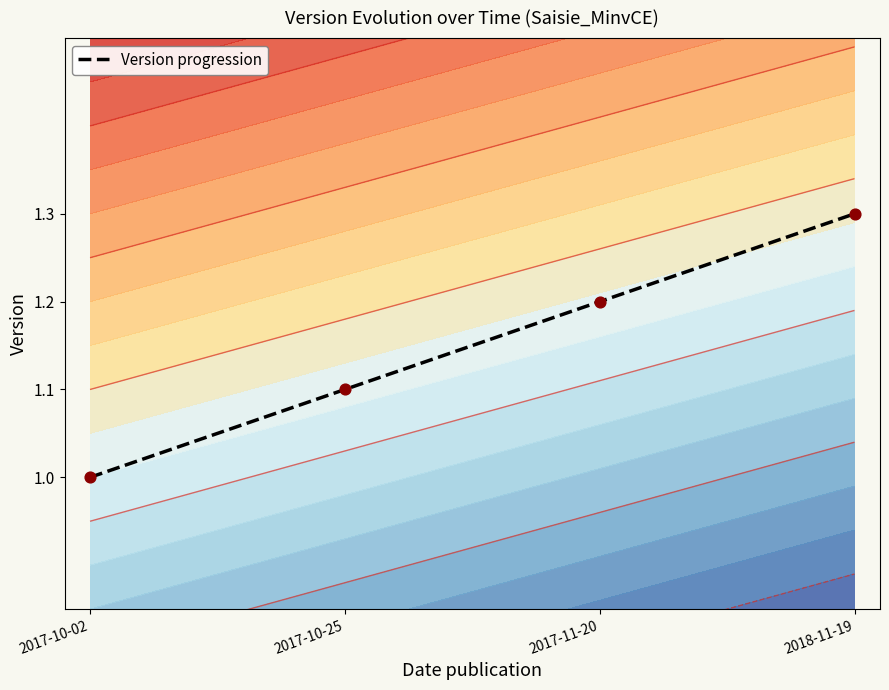

What is the ratio of the value at 2017-10-25 to the value at 2017-10-02?

1.1